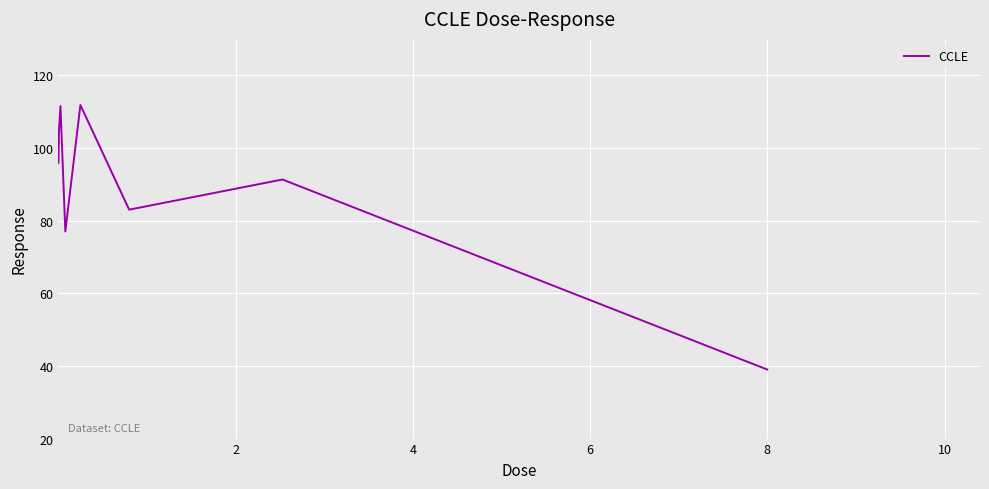

What is the difference between the maximum and second lowest values?

34.8